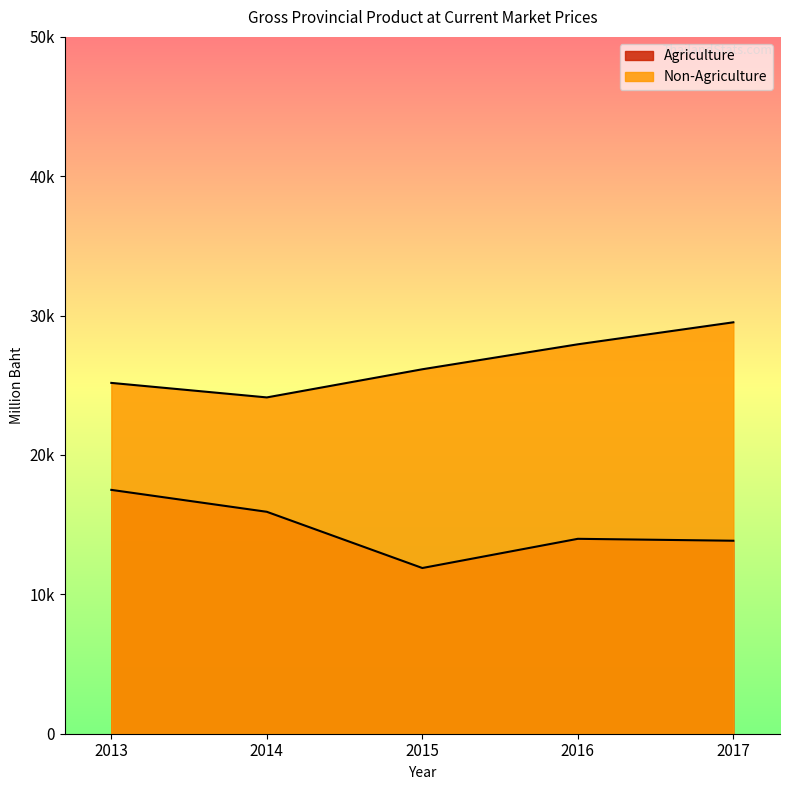

Rank the series by their average value, from highest to lowest.

Non-Agriculture, Agriculture